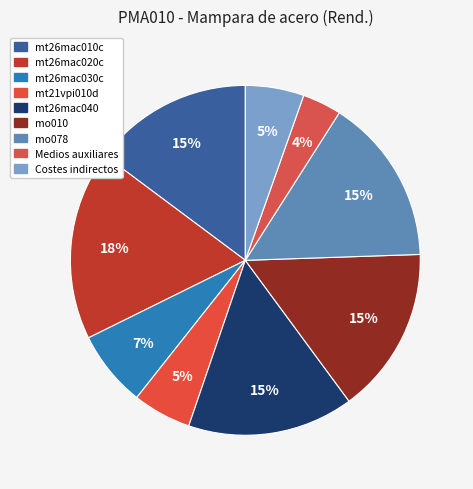

Is it true that mt21vpi010d is 5% of the pie?

True